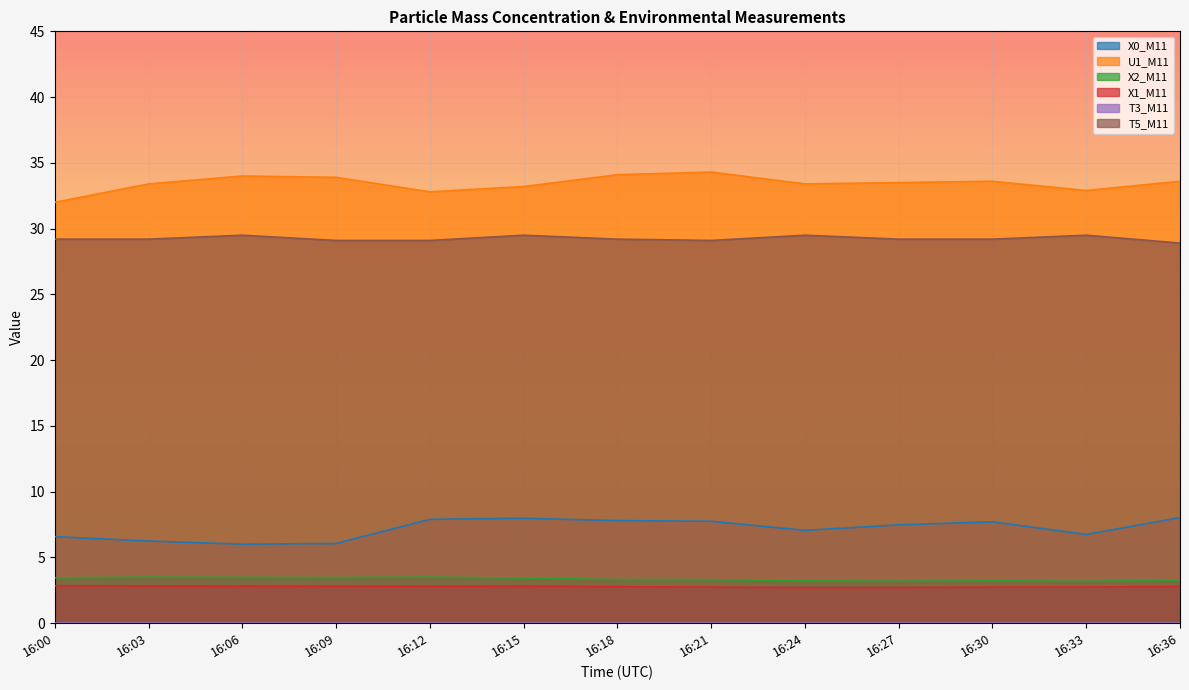

True or false: X1_M11 and T5_M11 intersect in this chart.

False